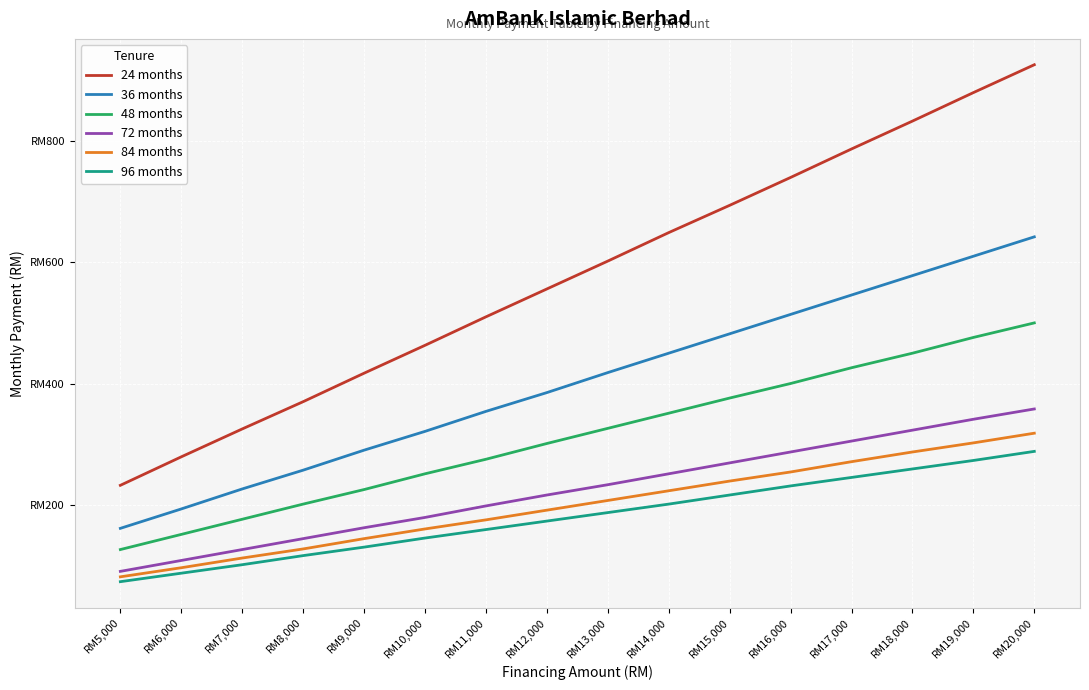

What is the difference between the 84 months values at RM12,000 and RM16,000?

63